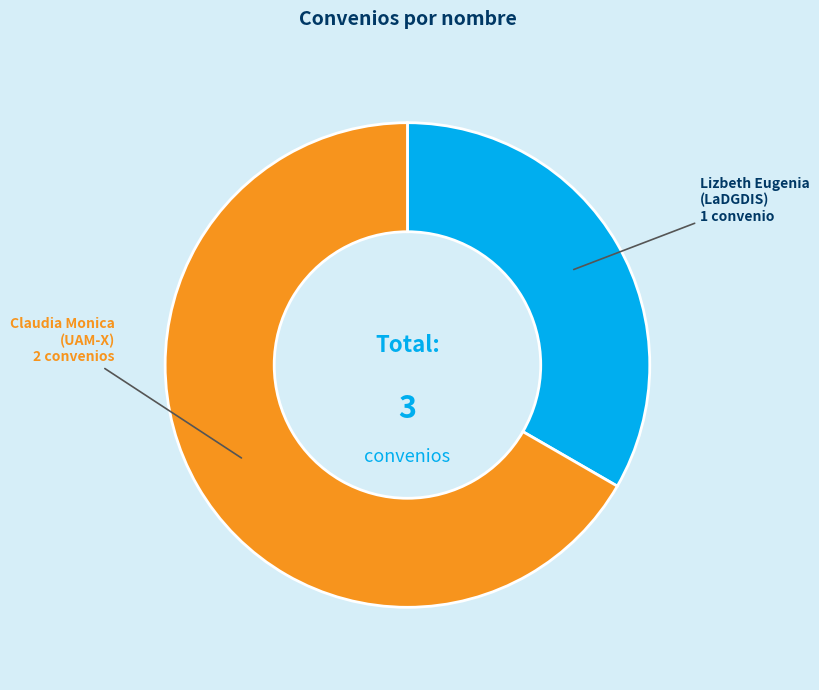

How many slices are in this pie chart?

2